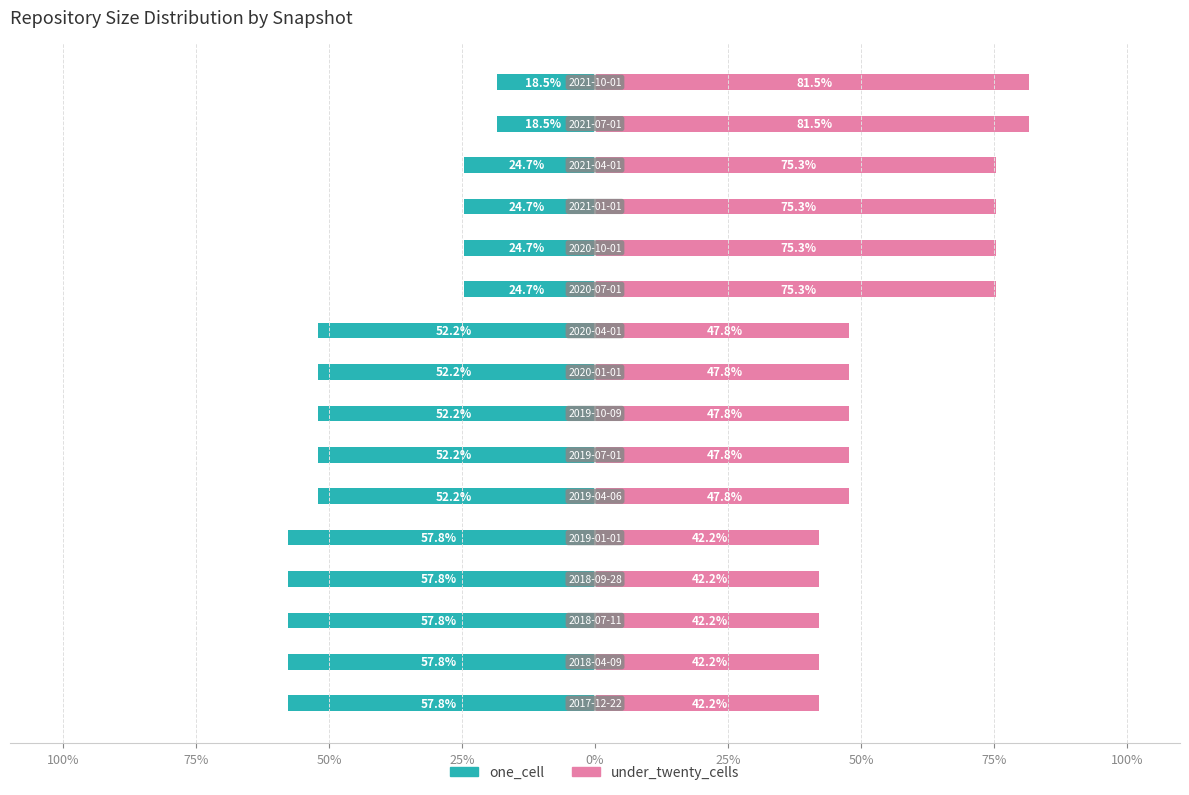

Is the value of under_twenty_cells at 15 greater than the value of one_cell at 11?

Yes